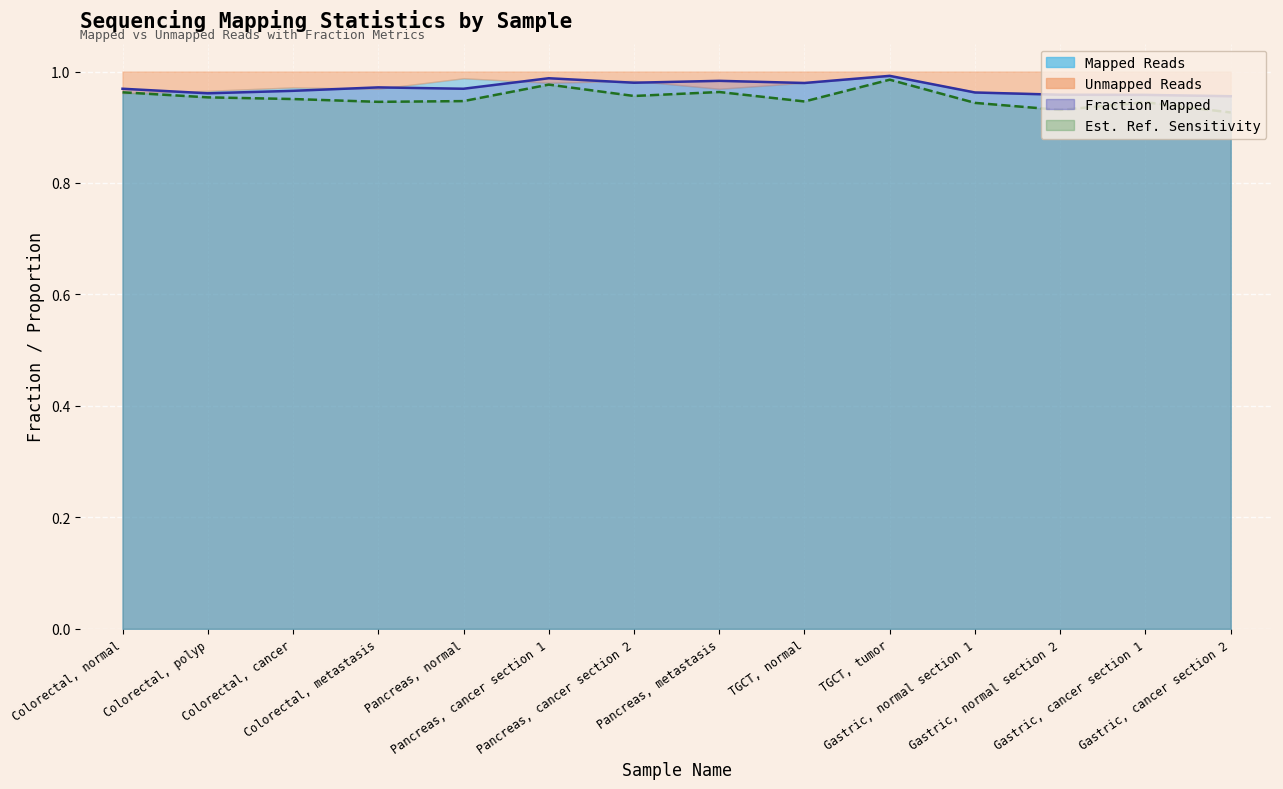

What is the label of the 2nd point from the right?

Gastric, cancer section 1